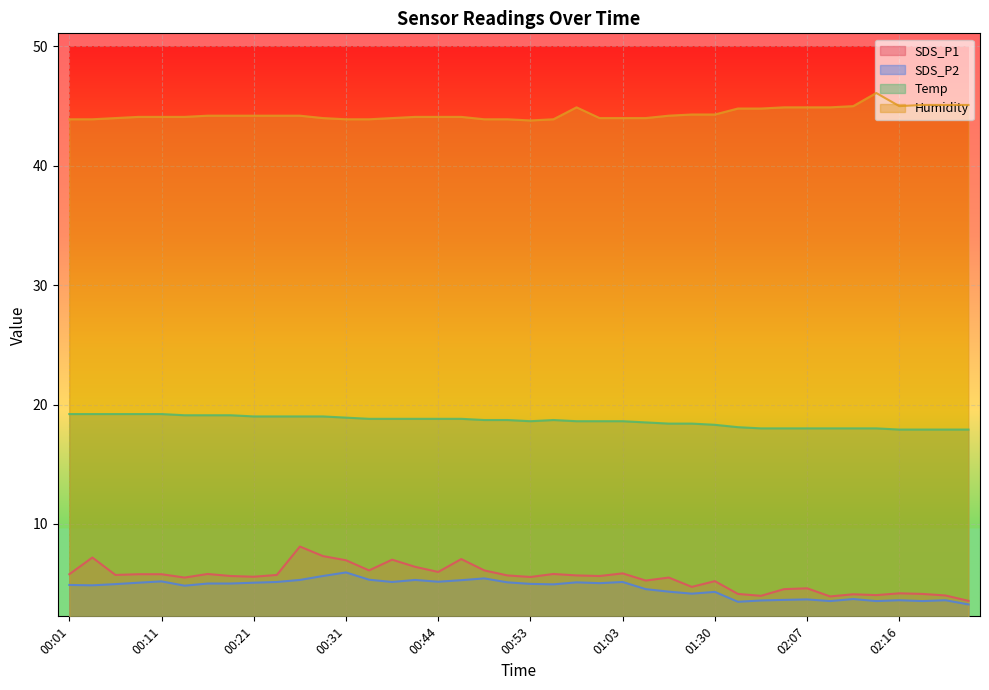

Which label corresponds to the largest value in the chart?

02:14